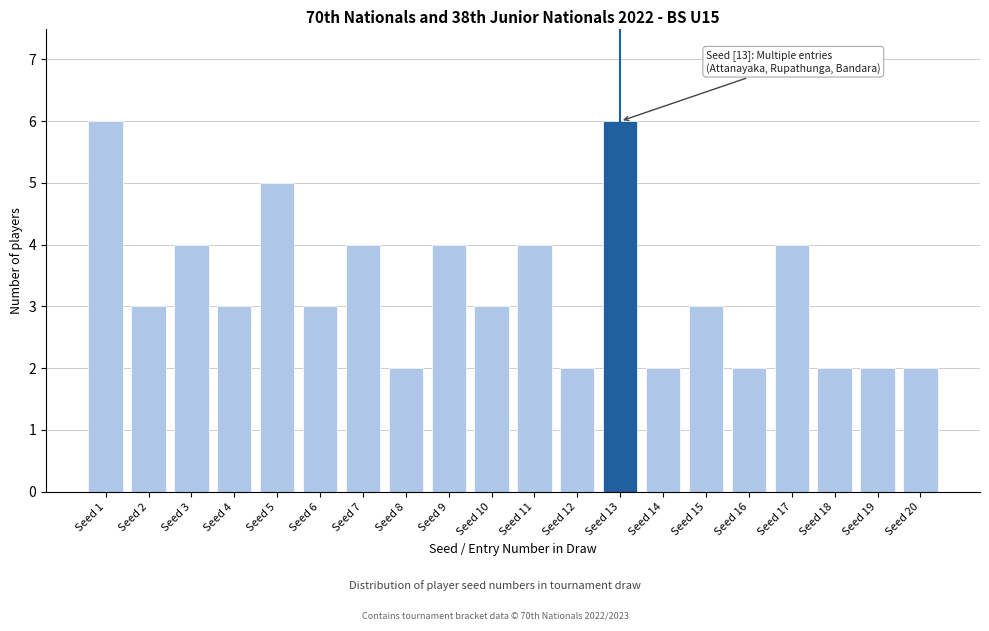

Reading right to left, list all the values displayed in this chart.

2	2	2	4	2	3	2	6	2	4	3	4	2	4	3	5	3	4	3	6